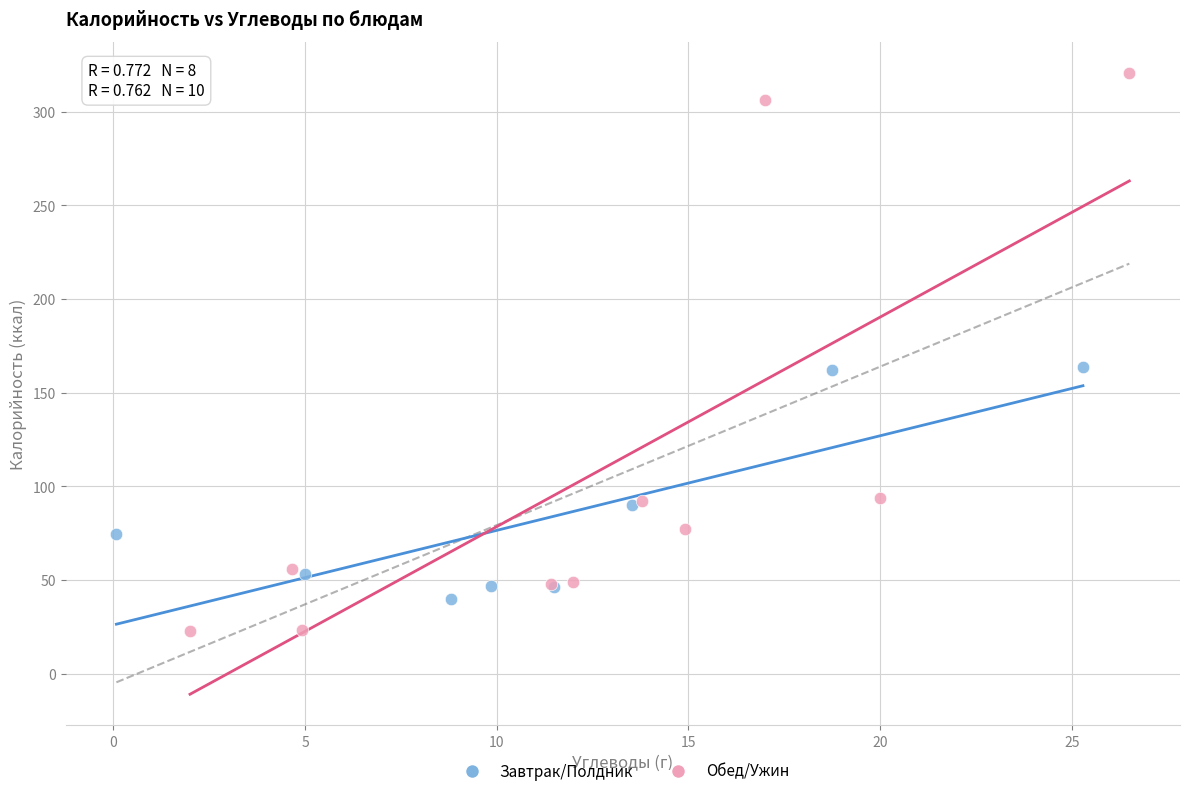

Which series contains the highest Y value?

Обед/Ужин